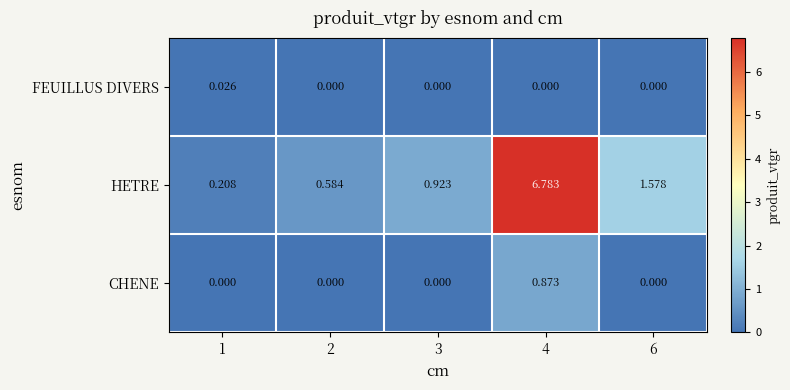

At 4, list the series in order from largest to smallest.

HETRE, CHENE, FEUILLUS DIVERS